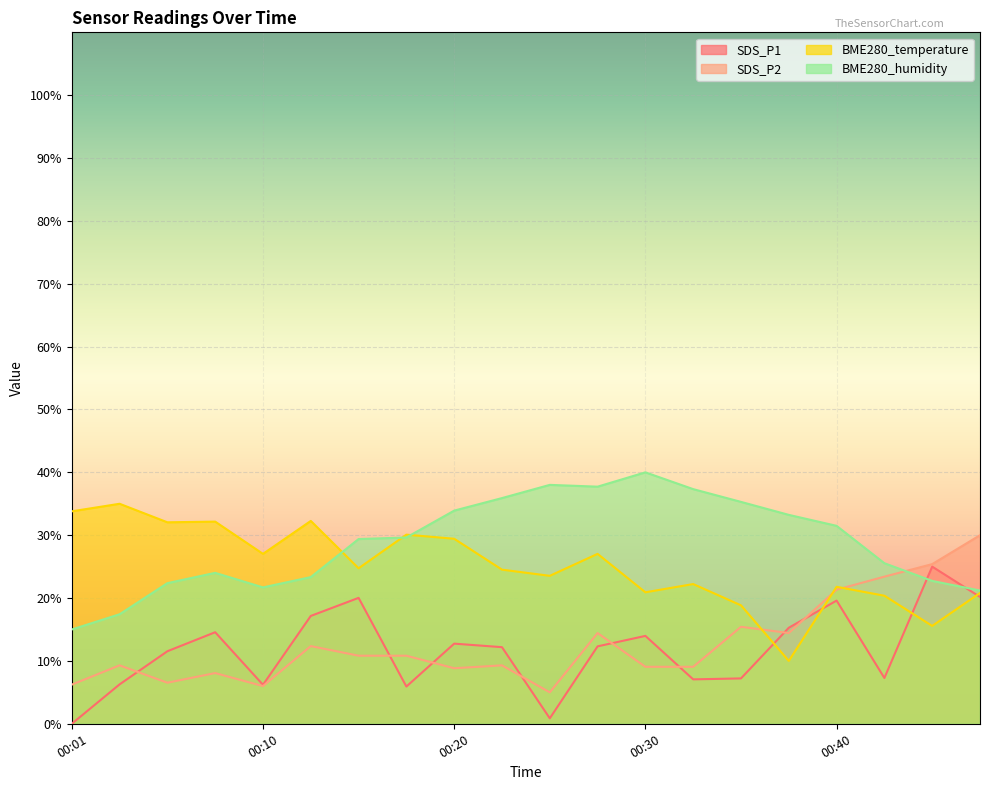

What is the average value of the BME280_temperature series?

25.1